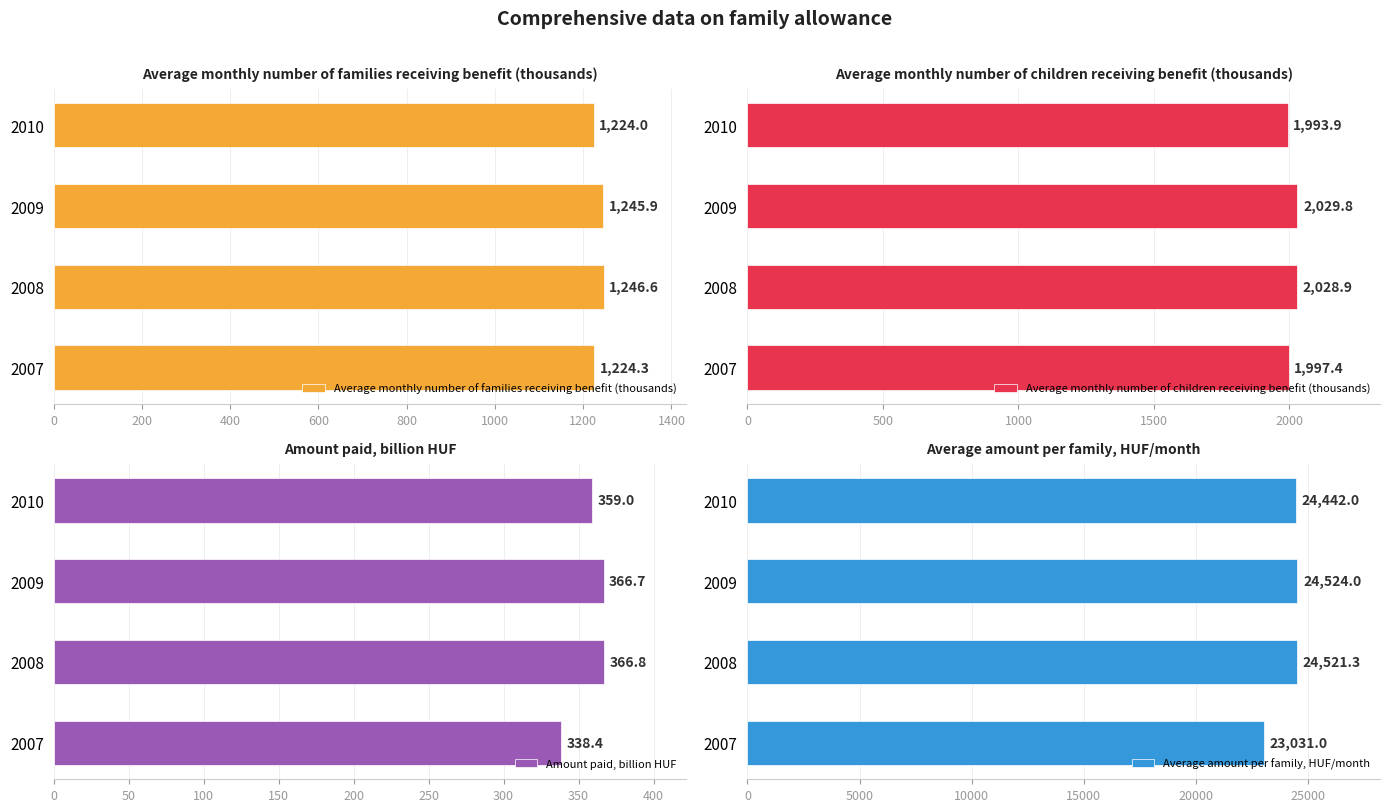

What is the value of the Average amount per family, HUF/month bar at the 1st from the left?

23031.0